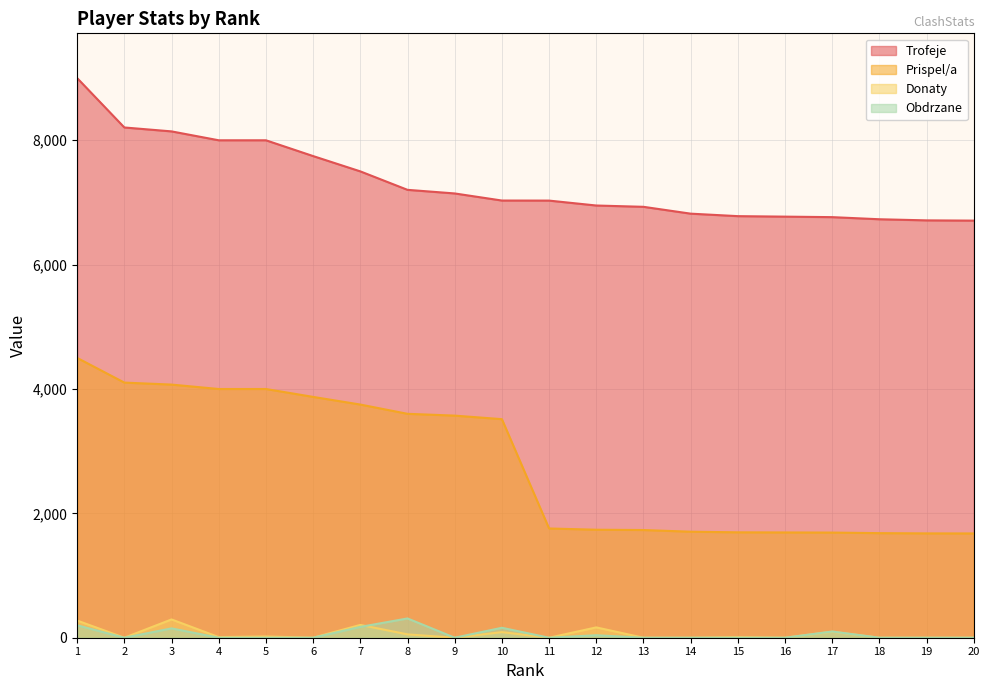

True or false: Trofeje has a value of 8000 at 4.

True